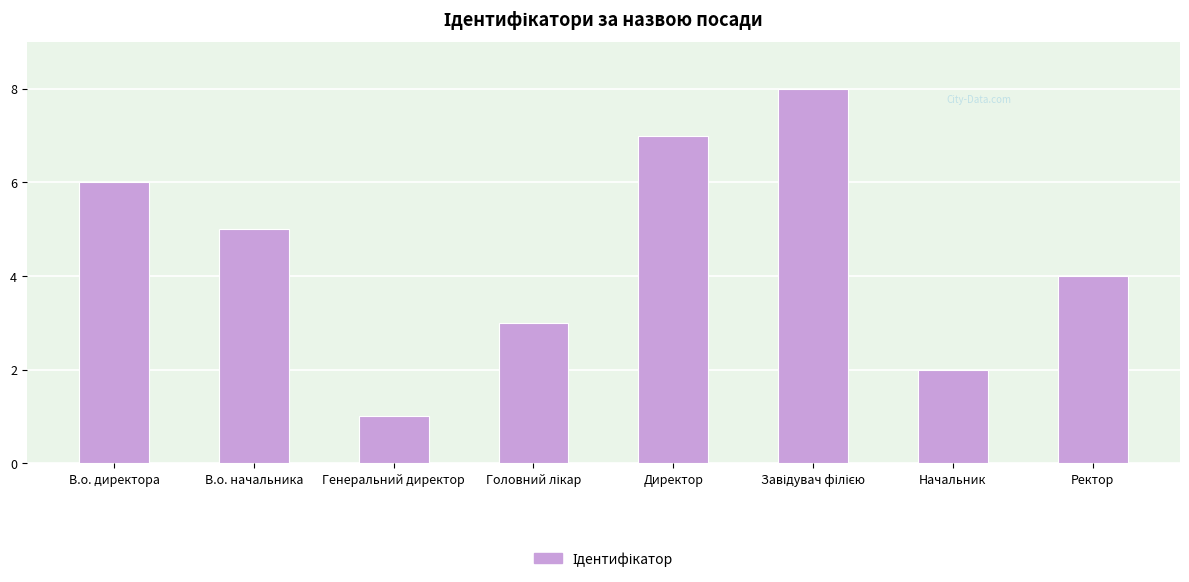

What is the minimum value shown in the chart?

1